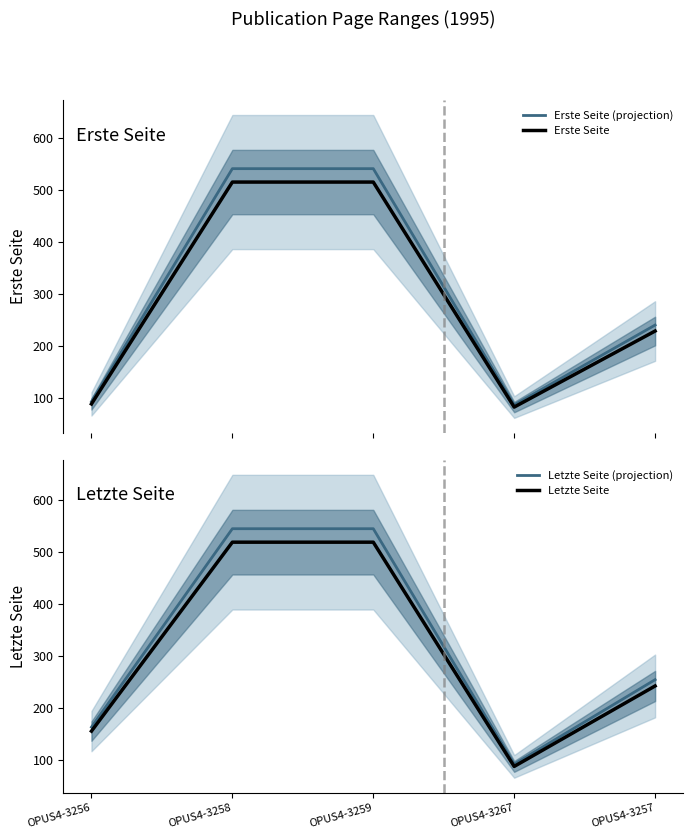

At which category does Letzte Seite (projection) reach its first local valley?

OPUS4-3267